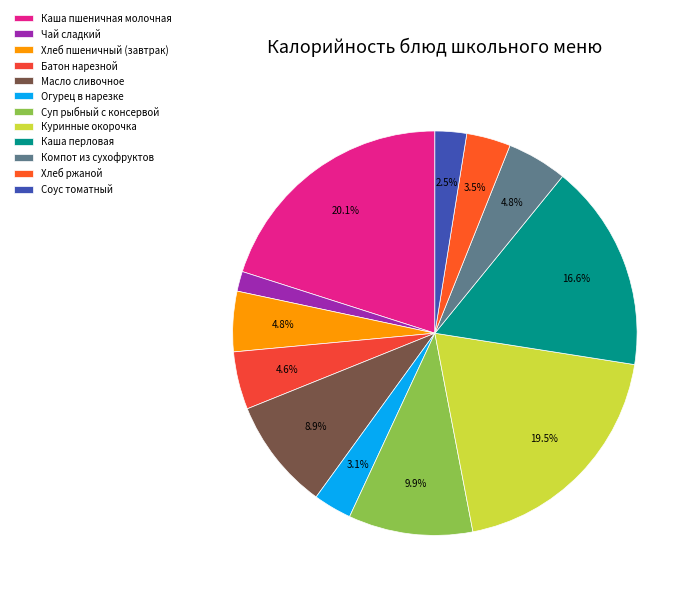

Combined, what portion of the pie is Соус томатный and Каша перловая?

19.1%